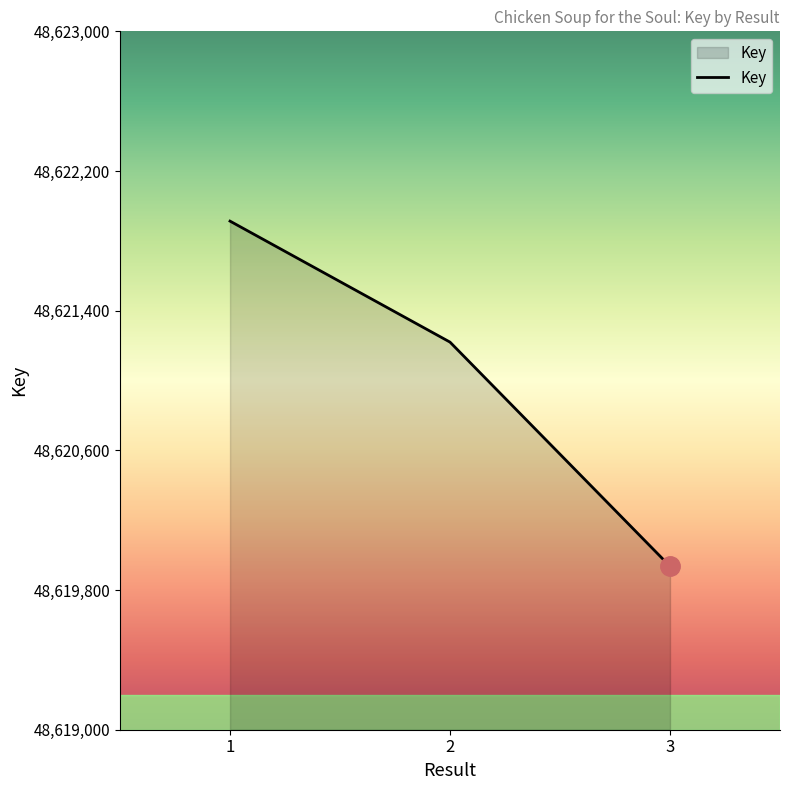

What is the sum of the values at 3 and 2?

97241156